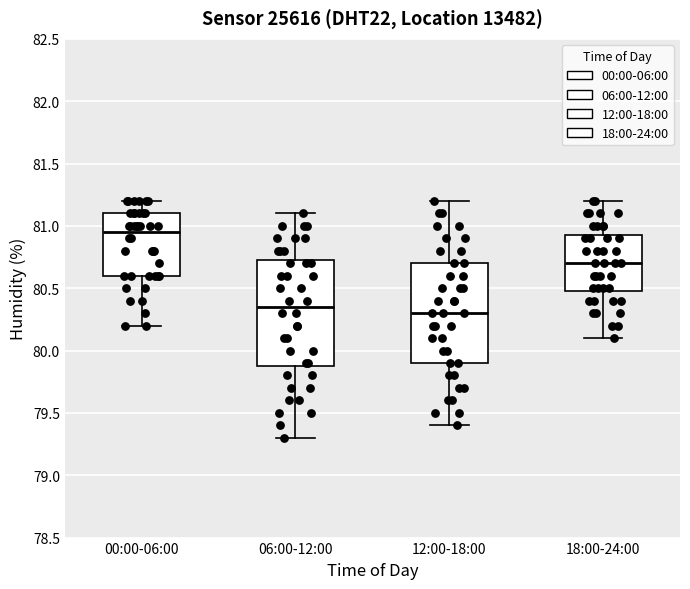

Reading left to right, read every box against the y-axis: the position of its median line, the range the box covers, and the ends of its whiskers. The values are not printed on the chart, so give them approximately, as read against the axis.

00:00-06:00: median 80.95, box 80.60 to 81.10, whiskers 80.20 to 81.20
06:00-12:00: median 80.35, box 79.90 to 80.75, whiskers 79.30 to 81.10
12:00-18:00: median 80.30, box 79.90 to 80.70, whiskers 79.40 to 81.20
18:00-24:00: median 80.70, box 80.50 to 80.95, whiskers 80.10 to 81.20